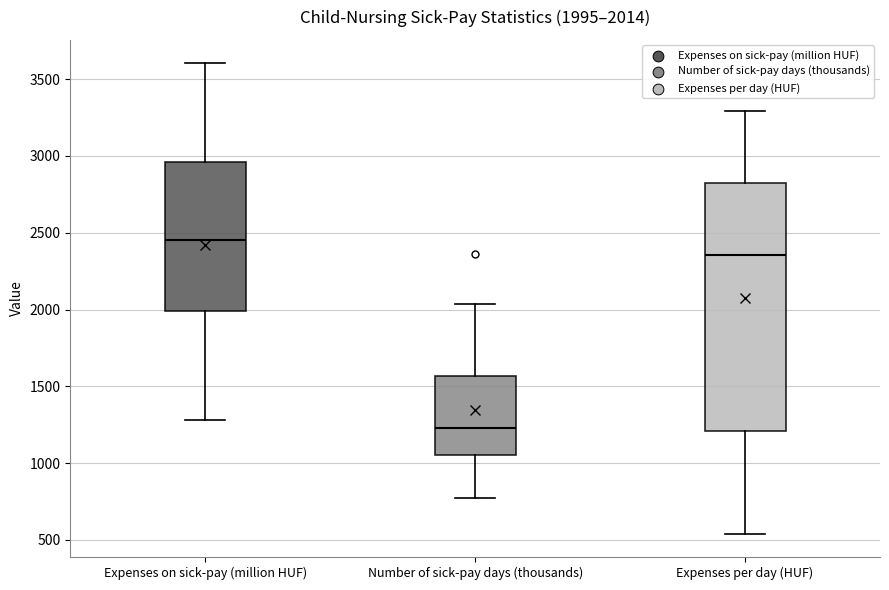

Comparing the boxes themselves (not the whiskers), which one is the tallest?

Expenses per day (HUF)